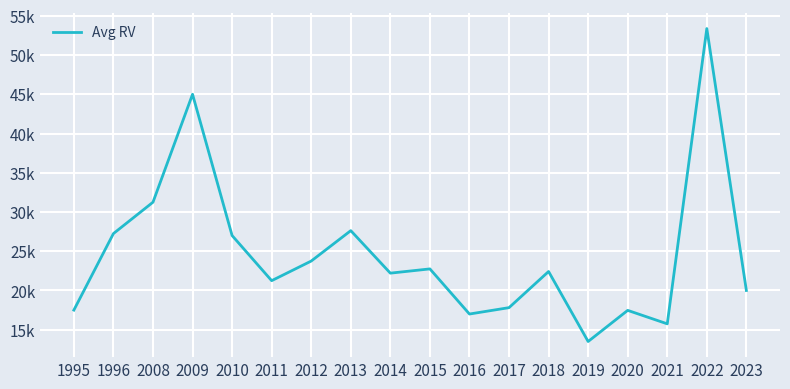

How many interior local peaks (higher than both neighbors) does the data have?

6